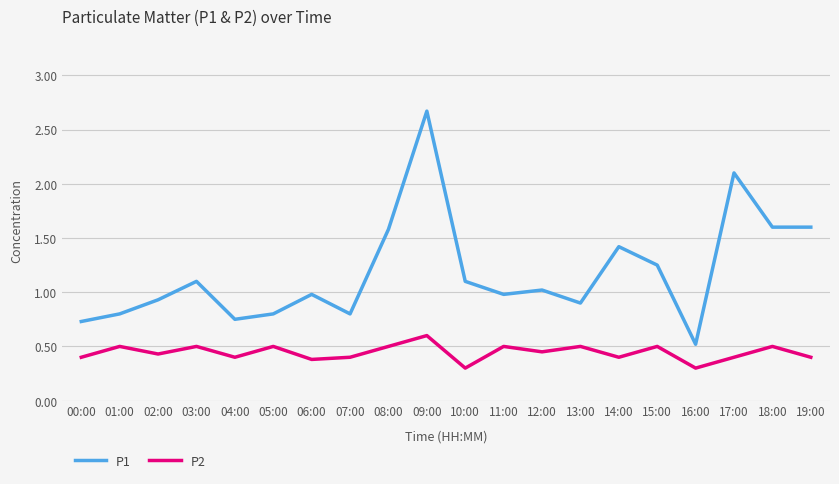

True or false: P2 and P1 intersect in this chart.

False